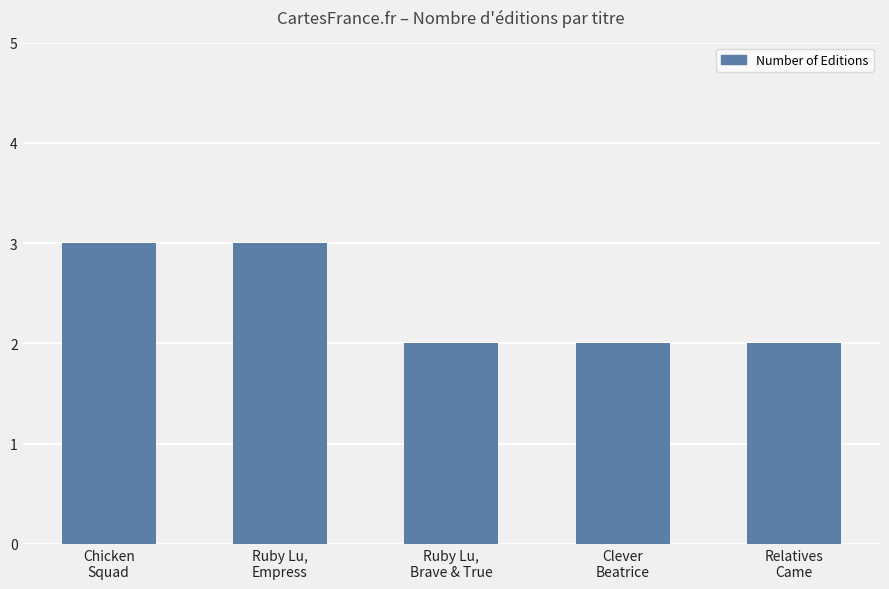

What is the value of the 1st bar from the left?

3